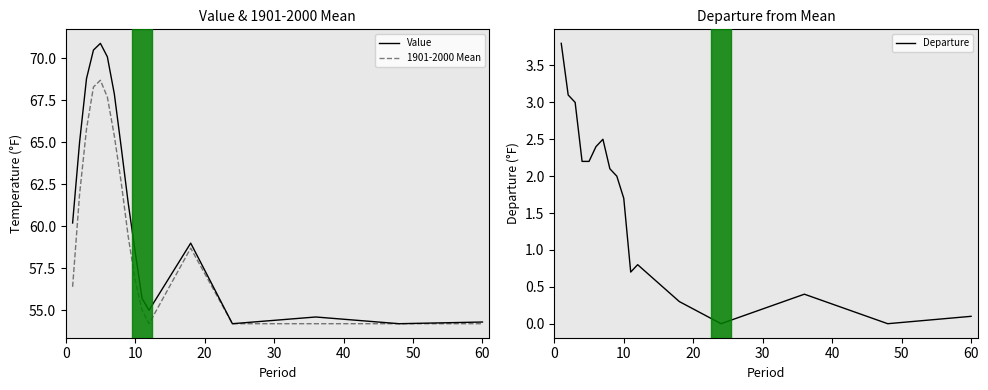

What is the maximum value for Value?

70.9